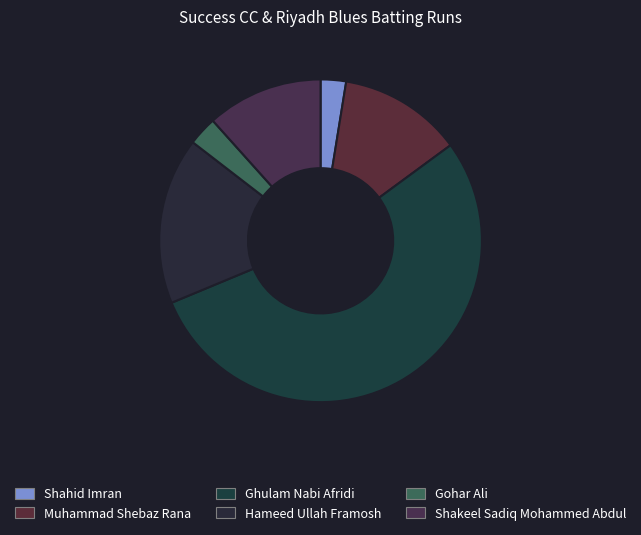

Is it true that Muhammad Shebaz Rana is 12% of the pie?

True